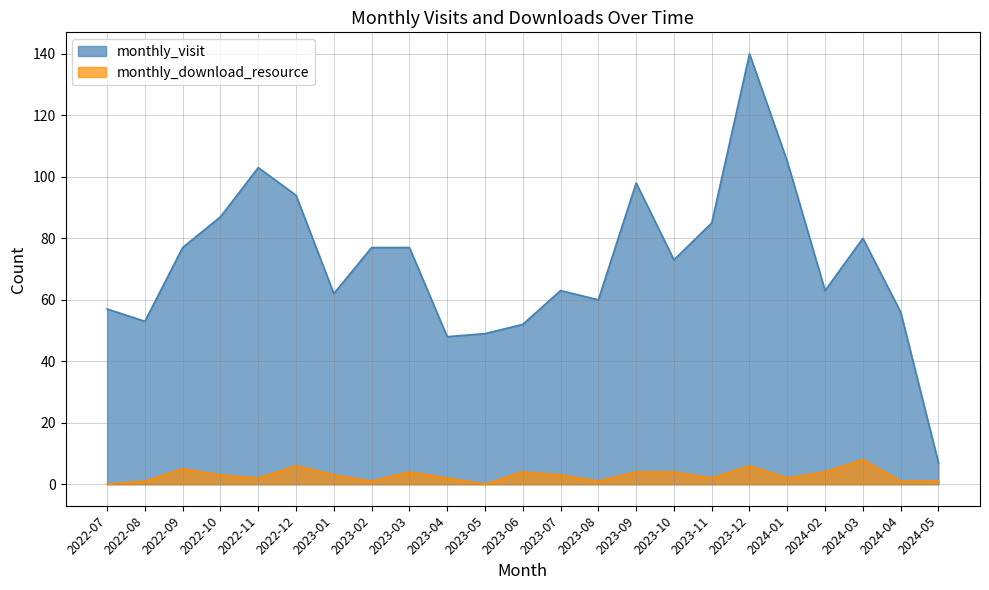

Does the chart have visible grid lines?

Yes